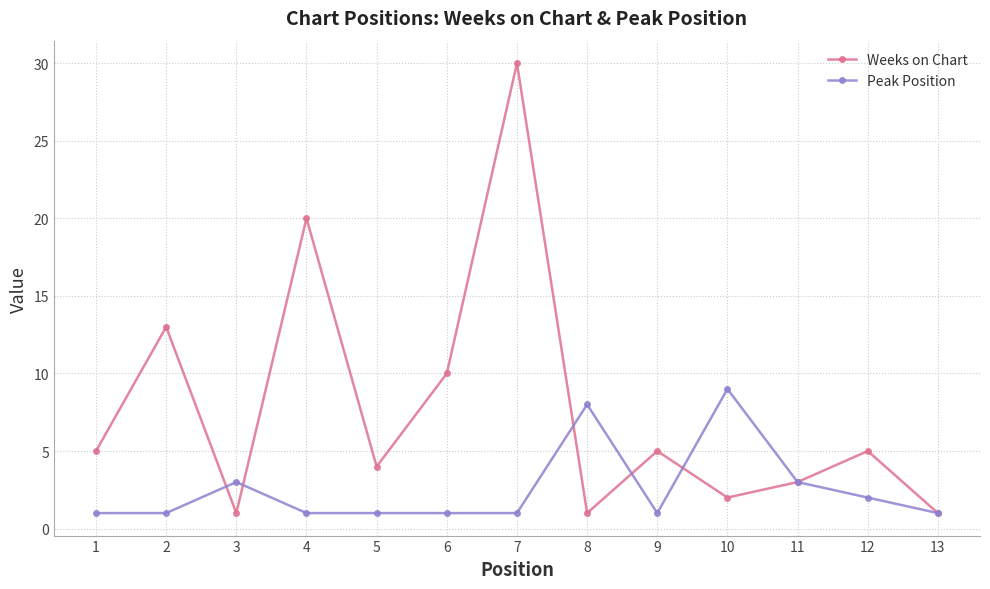

Which series has the widest spread of values?

Weeks on Chart